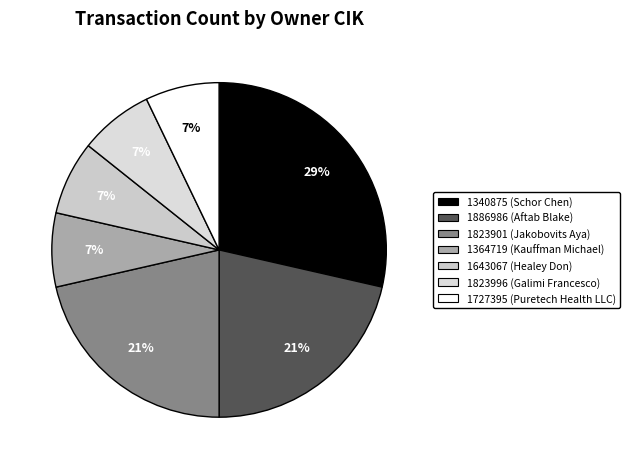

Do 1340875 and 1823901 together represent more than half of the pie?

No